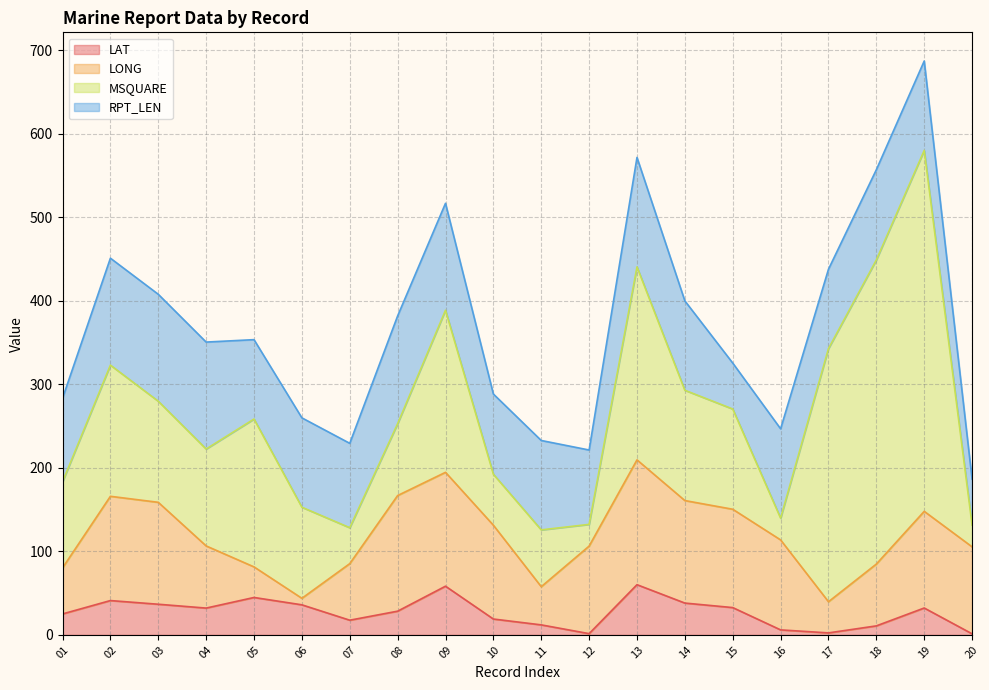

Where is the first local maximum for LONG?

02